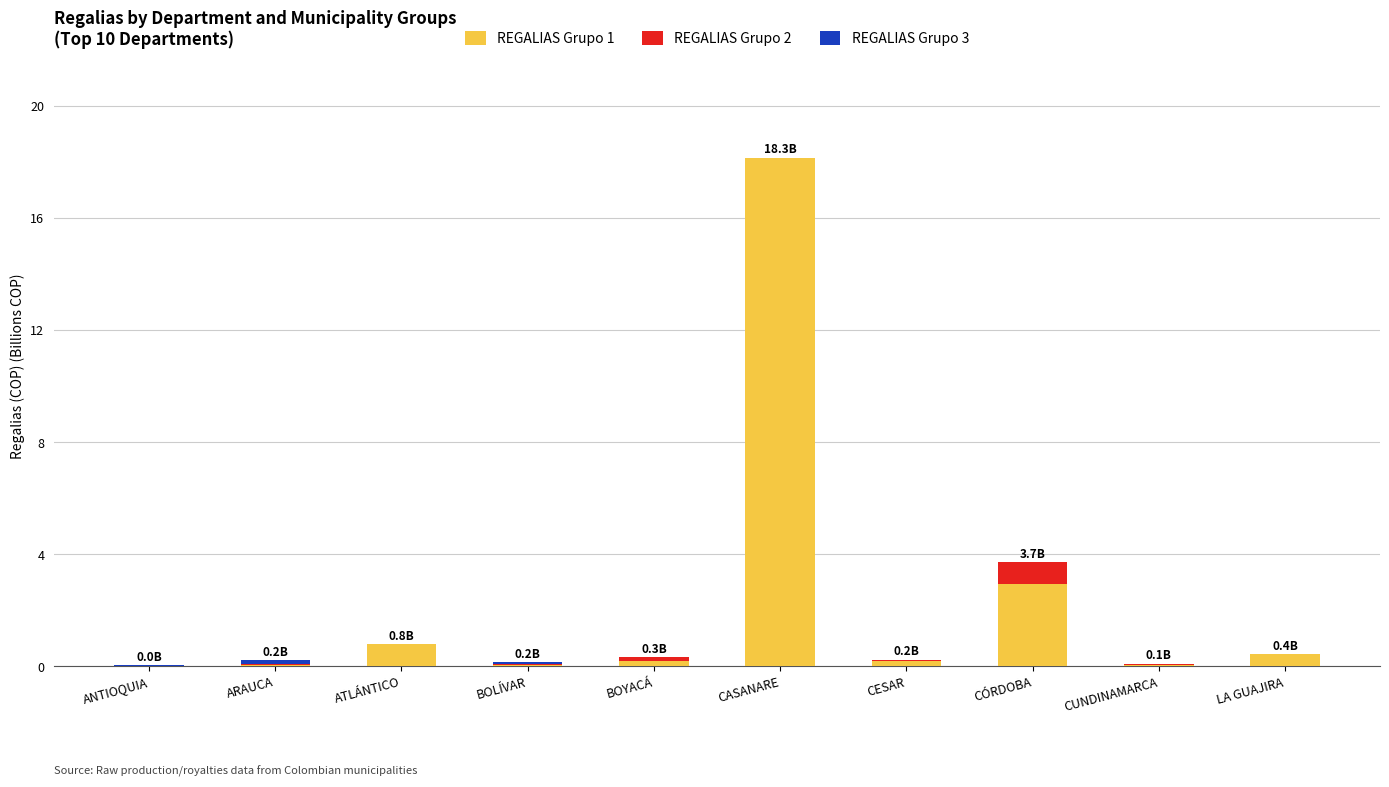

What is the total value across all series at LA GUAJIRA?

0.4